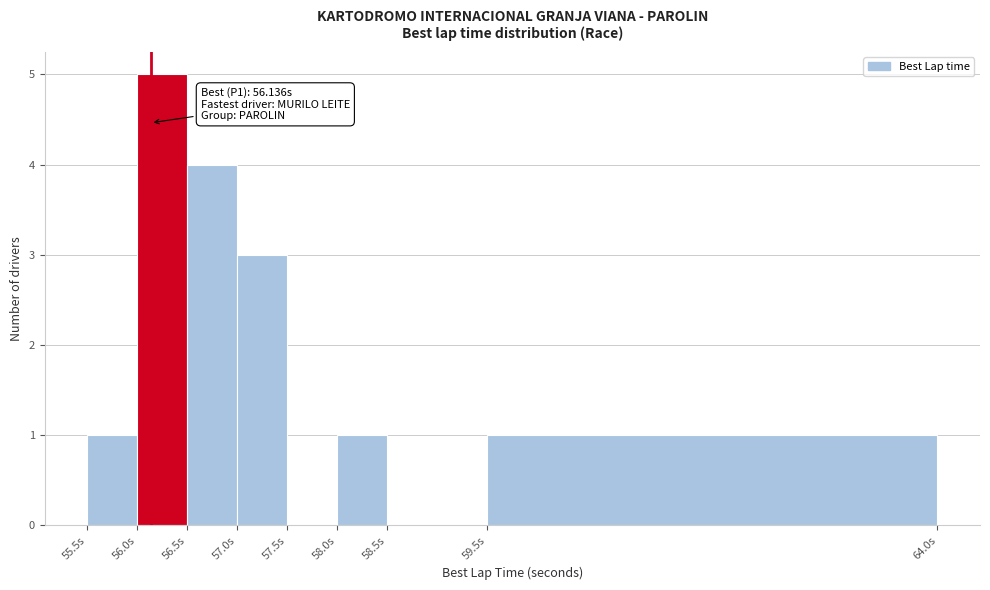

Over which range of the x-axis is the bar tallest?

56.0 to 56.5